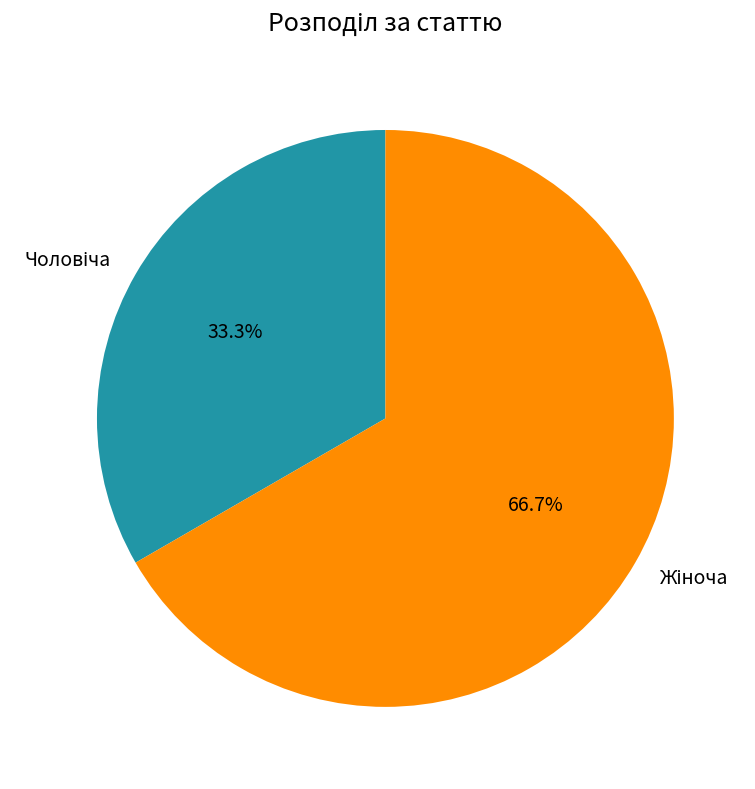

Count the number of slices in the pie.

2